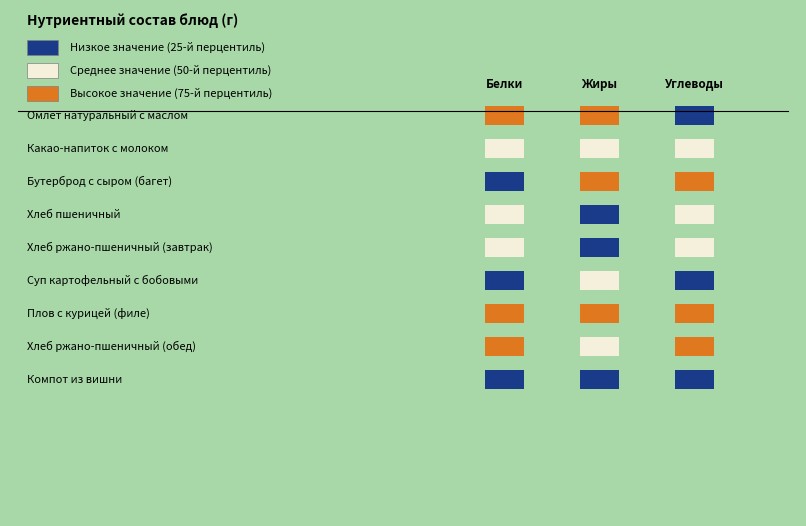

At Какао-напиток с молоком, list the series in order from smallest to largest.

Компот из вишни, Хлеб пшеничный, Хлеб ржано-пшеничный (завтрак), Хлеб ржано-пшеничный (обед), Какао-напиток с молоком, Суп картофельный с бобовыми, Бутерброд с сыром (багет), Омлет натуральный с маслом, Плов с курицей (филе)